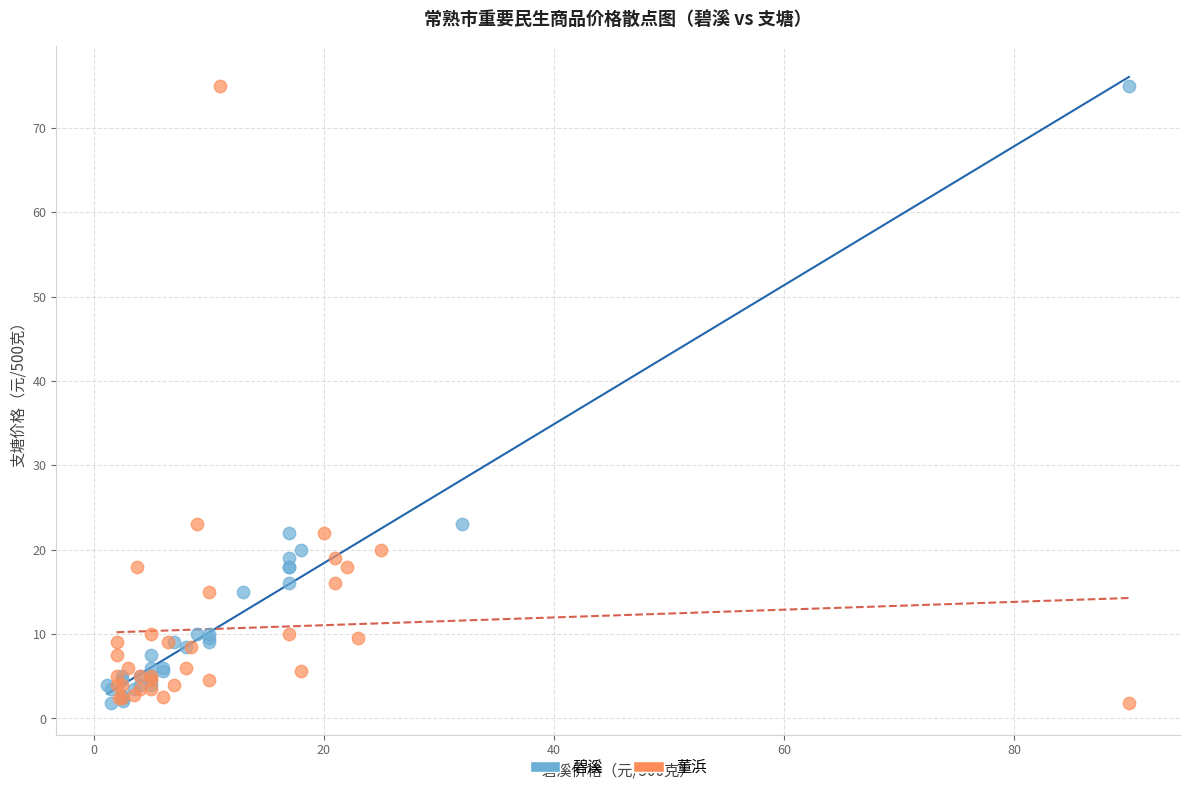

What are all the series names shown in the legend?

碧溪, 董浜